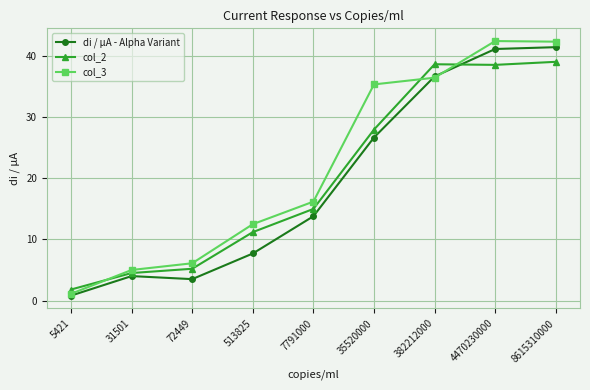

At how many categories does at least one series exceed 22?

4